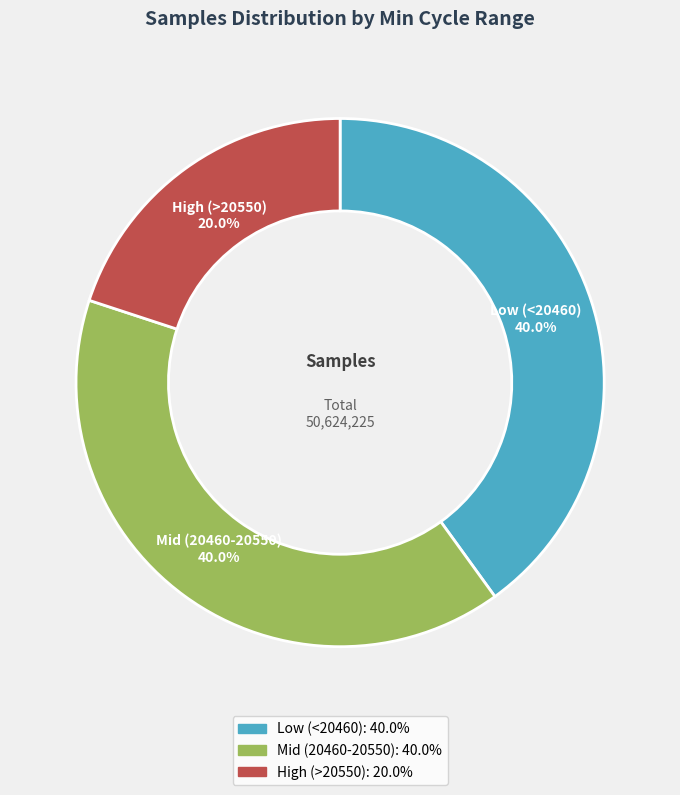

Is there a majority slice in this chart?

No